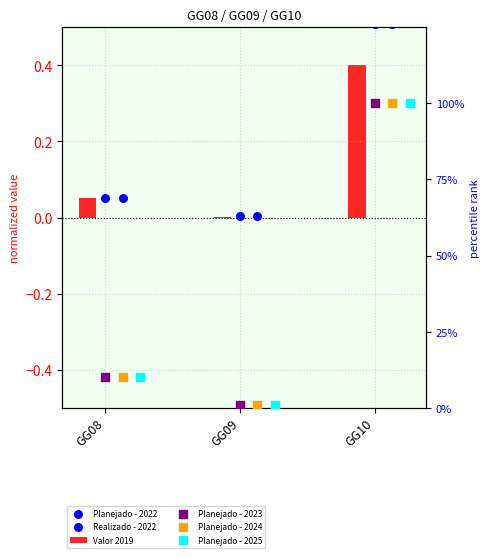

What is the total value across all series at GG10?

301.4